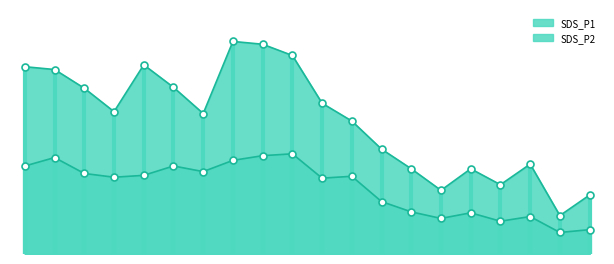

Which series reaches the maximum Y coordinate?

SDS_P1